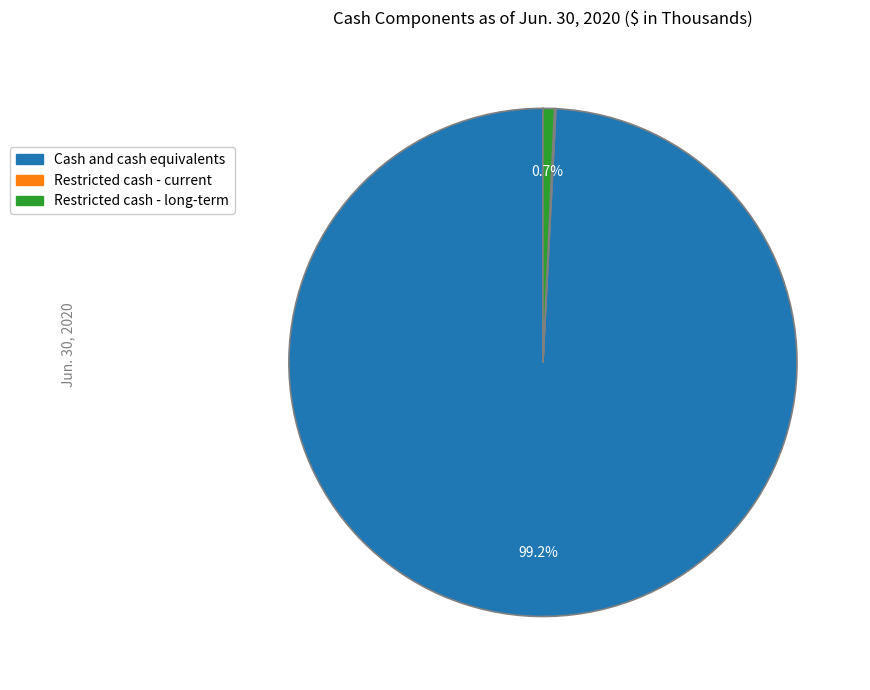

Between Cash and cash equivalents and Restricted cash - long-term, which is larger?

Cash and cash equivalents